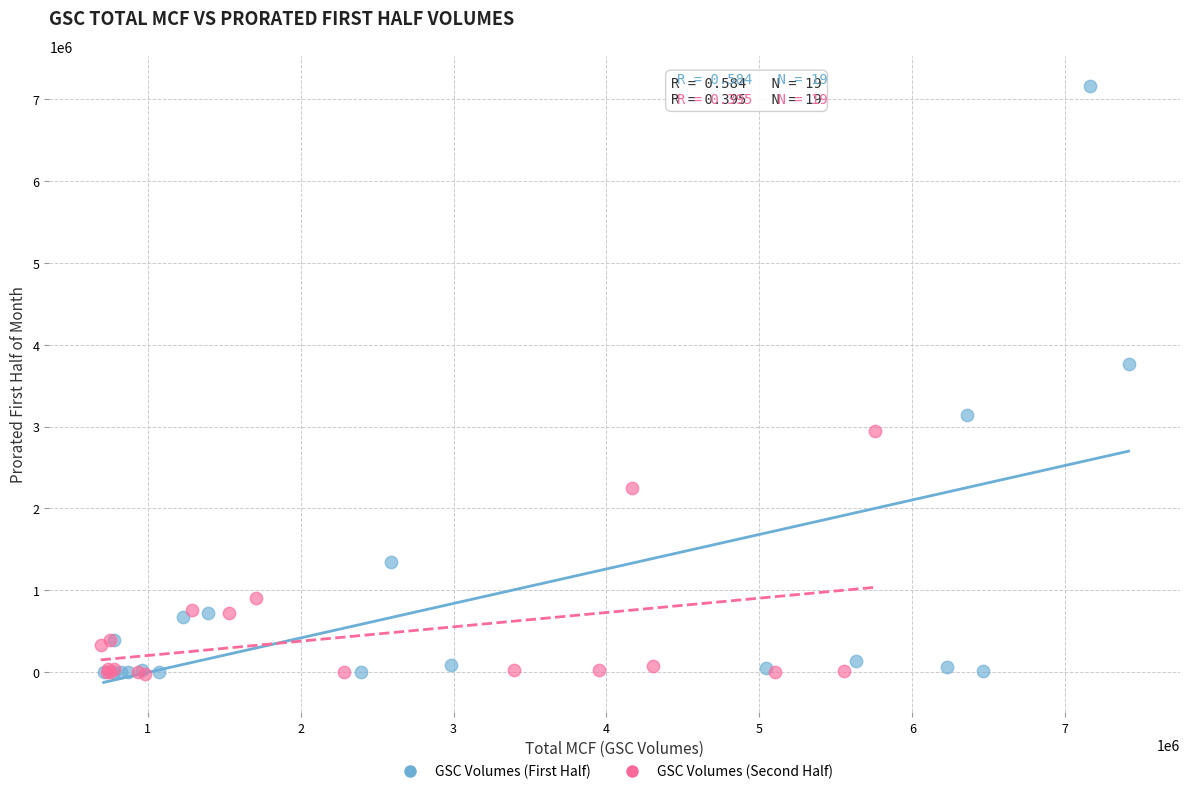

What are all the series names shown in the legend?

GSC Volumes (First Half), GSC Volumes (Second Half)